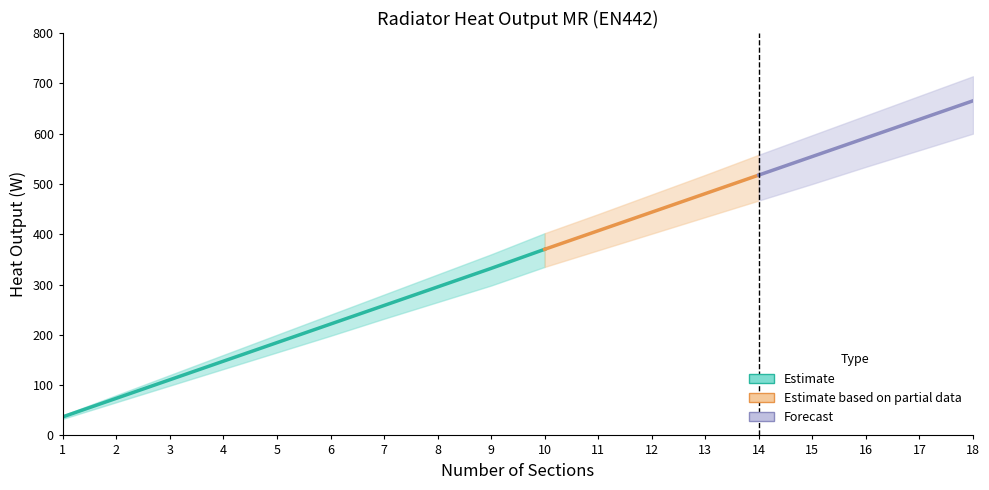

How many values in the Lower bound series are below 335?

9